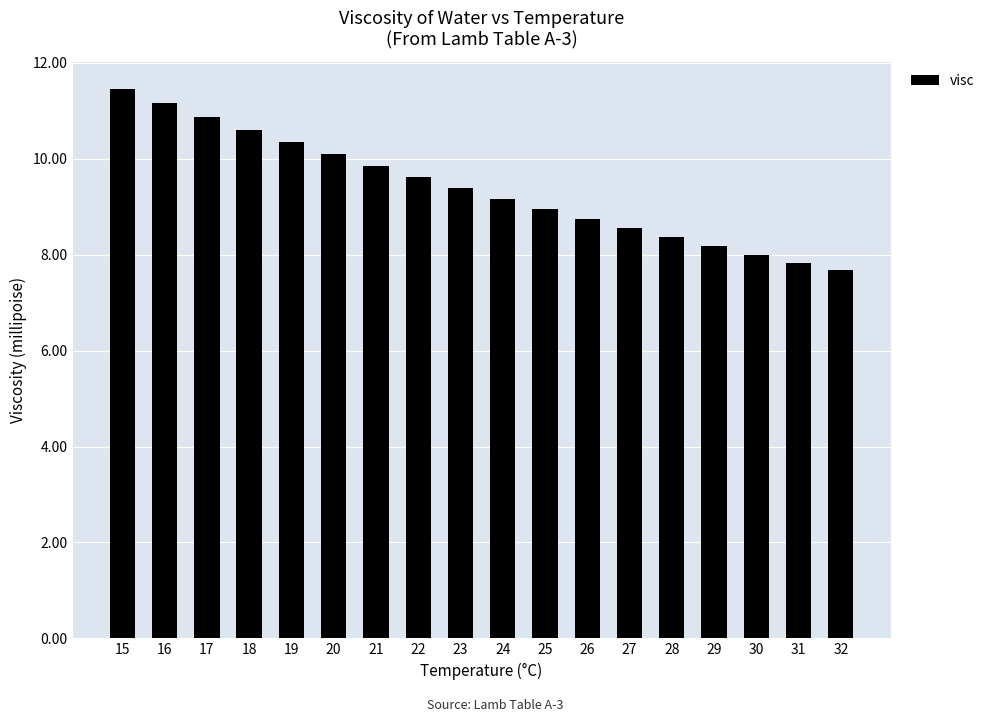

The chart shows a value of 9.6 at 22. True or false?

True